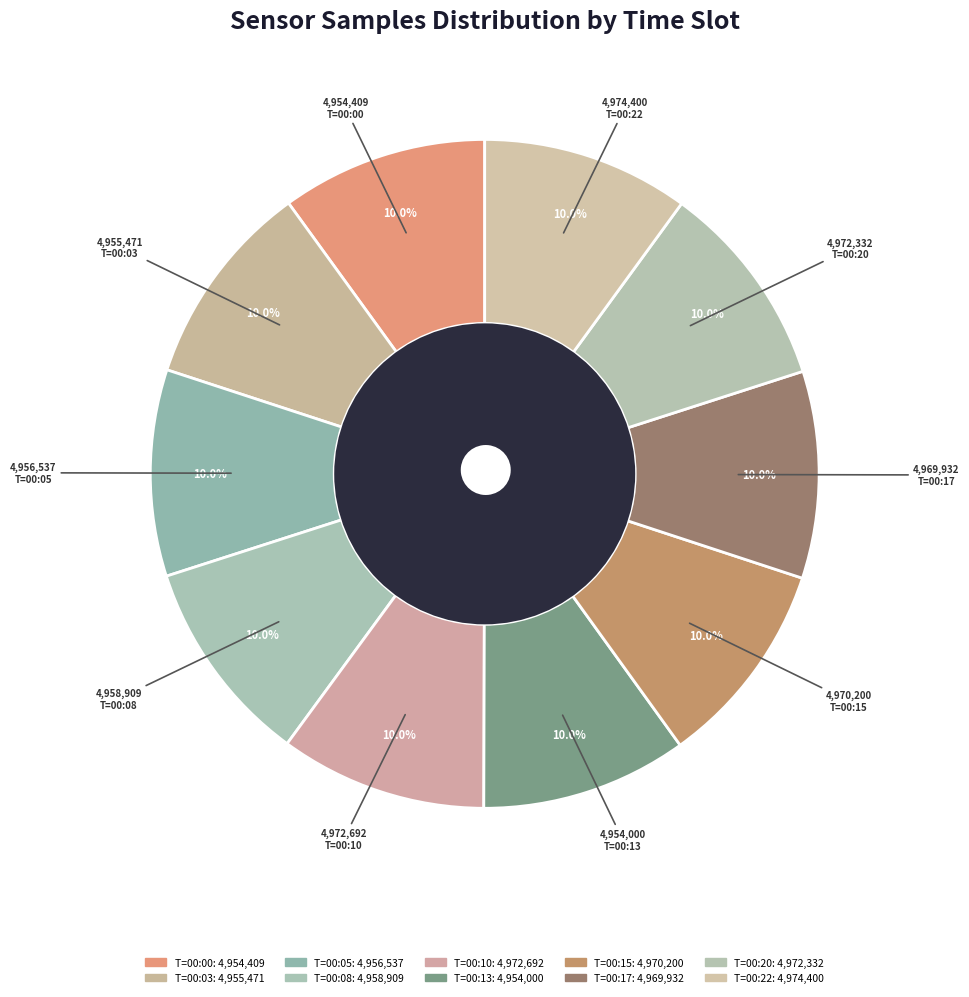

Is there a majority slice in this chart?

No